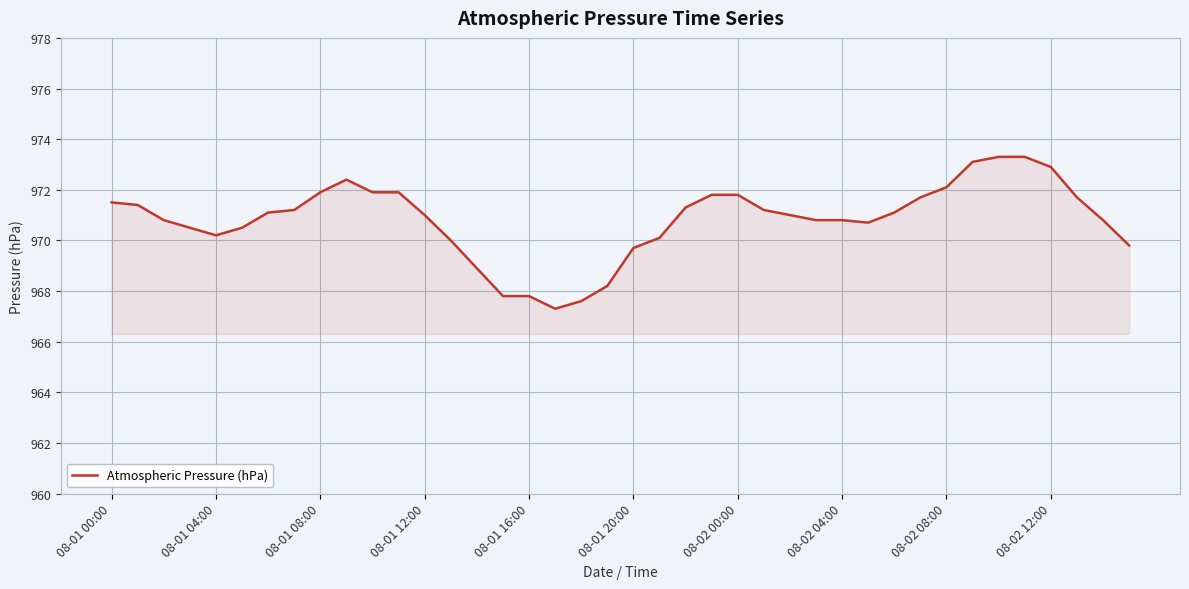

What is the maximum value shown in the chart?

973.3